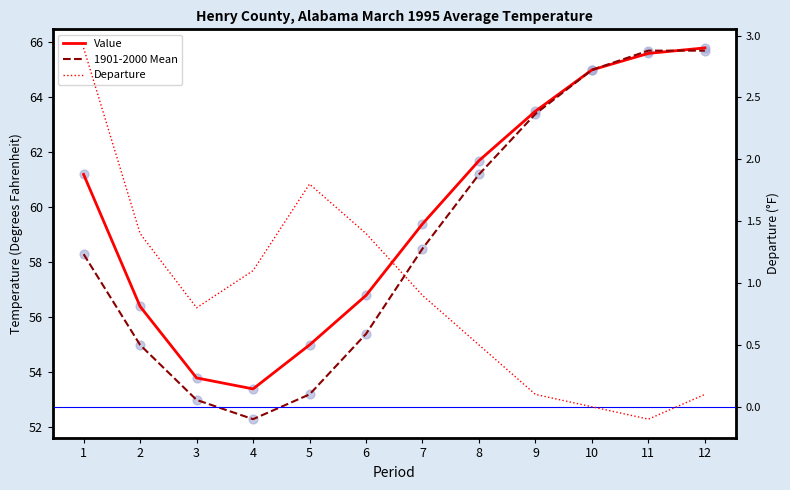

At how many categories does at least one series exceed 27?

12